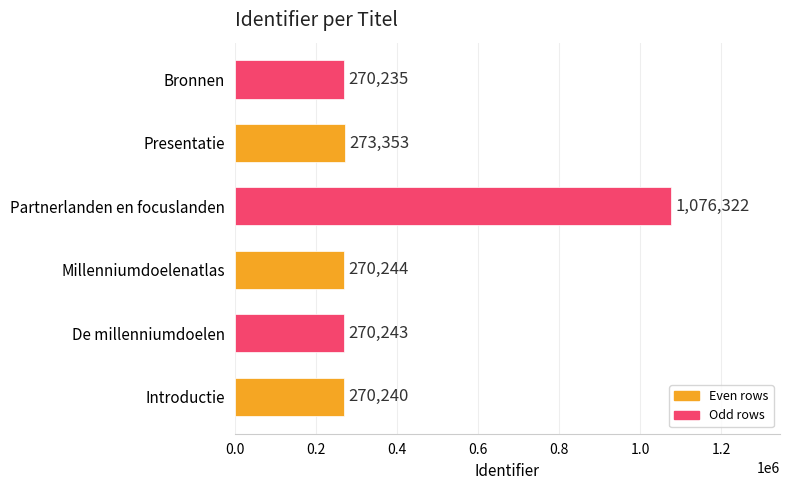

Rank the categories by value from highest to lowest.

Partnerlanden en focuslanden, Presentatie, Millenniumdoelenatlas, De millenniumdoelen, Introductie, Bronnen